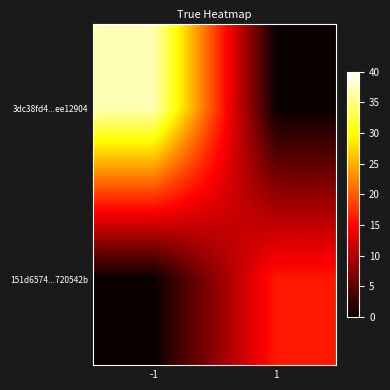

Which has a higher value, -1 or 1?

-1